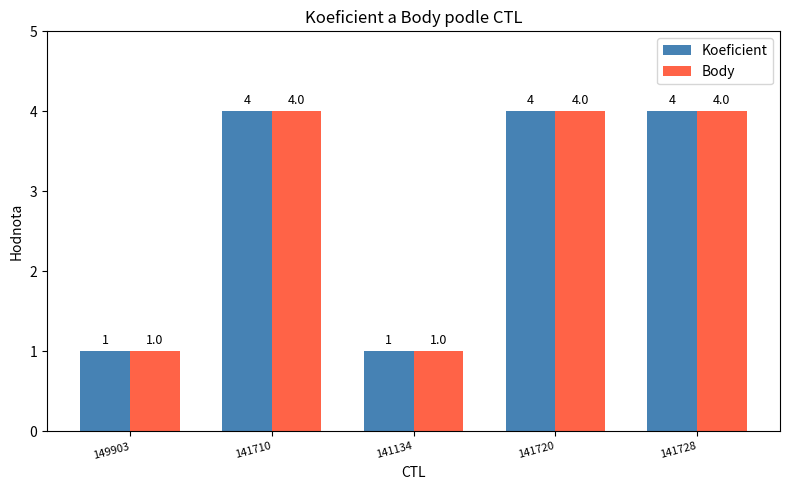

Are the bars grouped side by side (vs. stacked)?

Yes